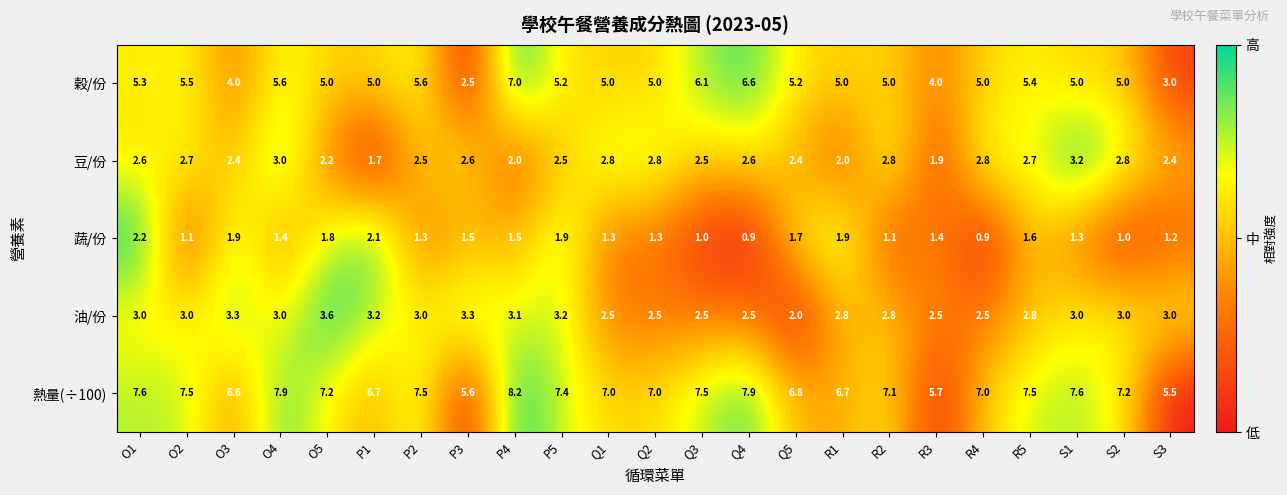

The 熱量(÷100) series shows 1.8 at R5. True or false?

False